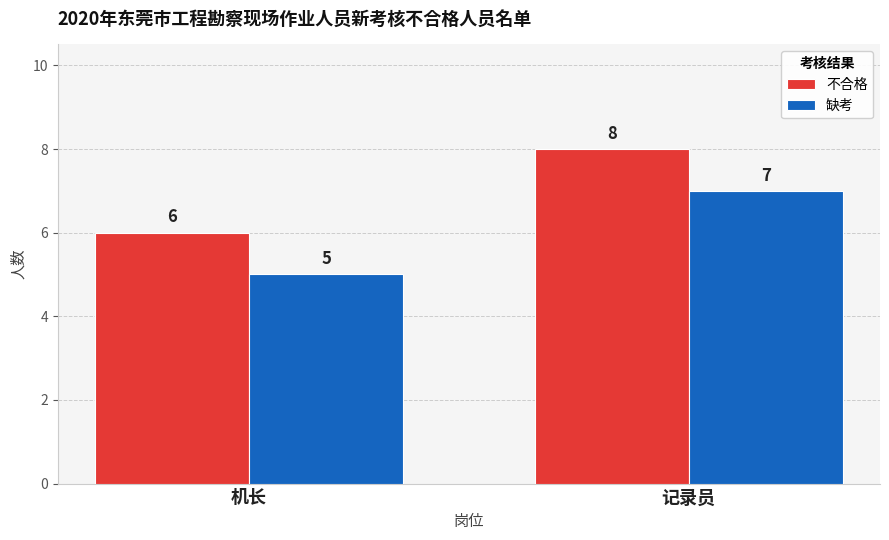

Does the chart contain any negative values?

No